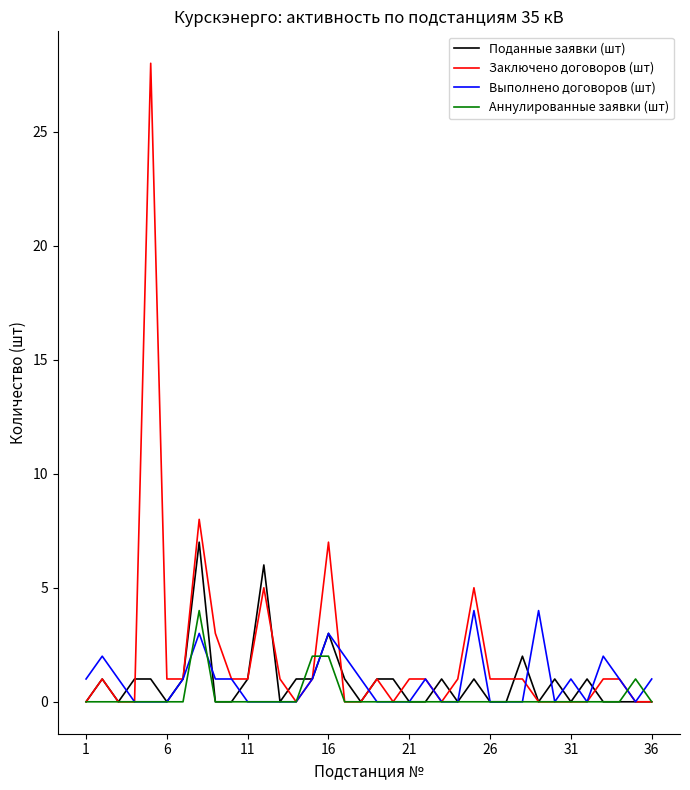

Which series ends up on top after the final intersection of Выполнено договоров (шт) and Поданные заявки (шт)?

Выполнено договоров (шт)